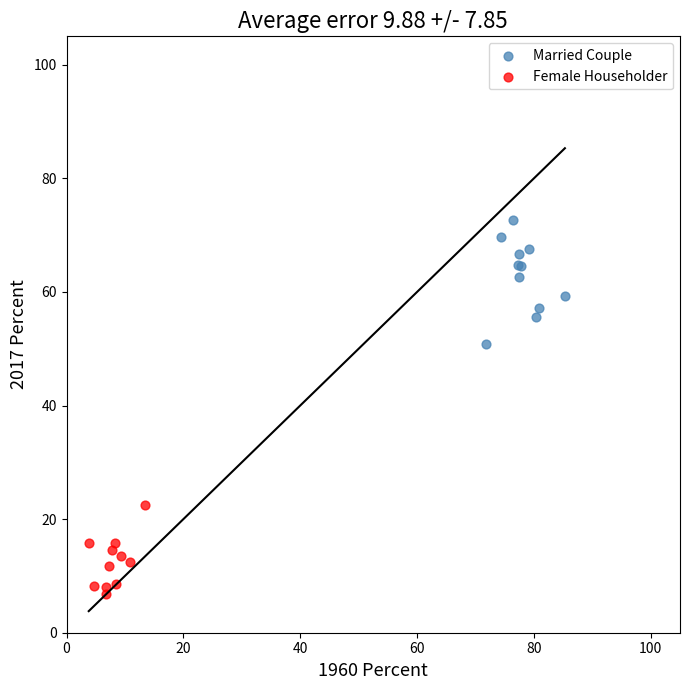

Which series contains the lowest Y value?

Female Householder